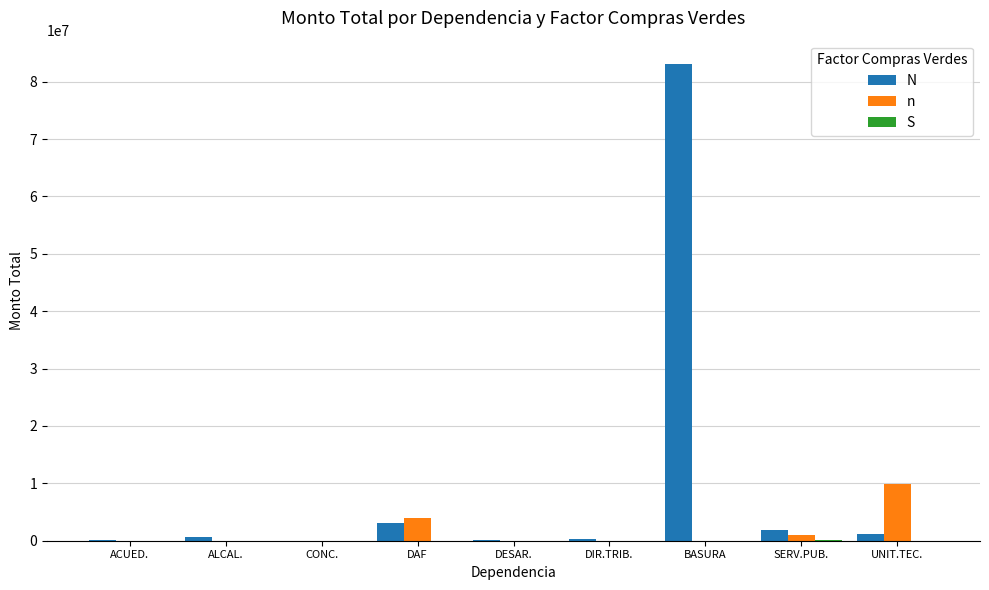

How many data points does each series have?

9